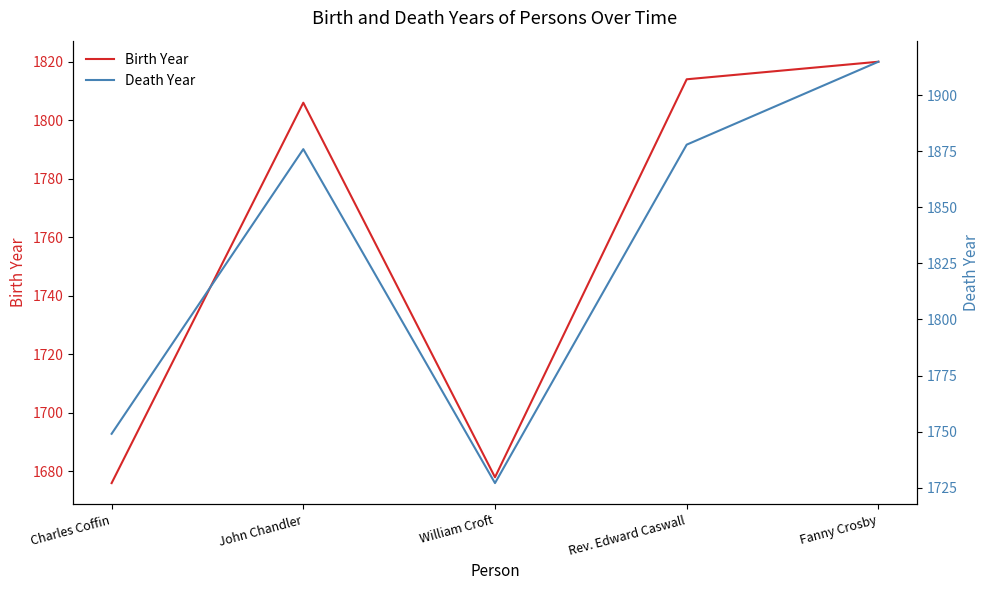

True or false: Death Year has more than 2 interior local peaks.

False